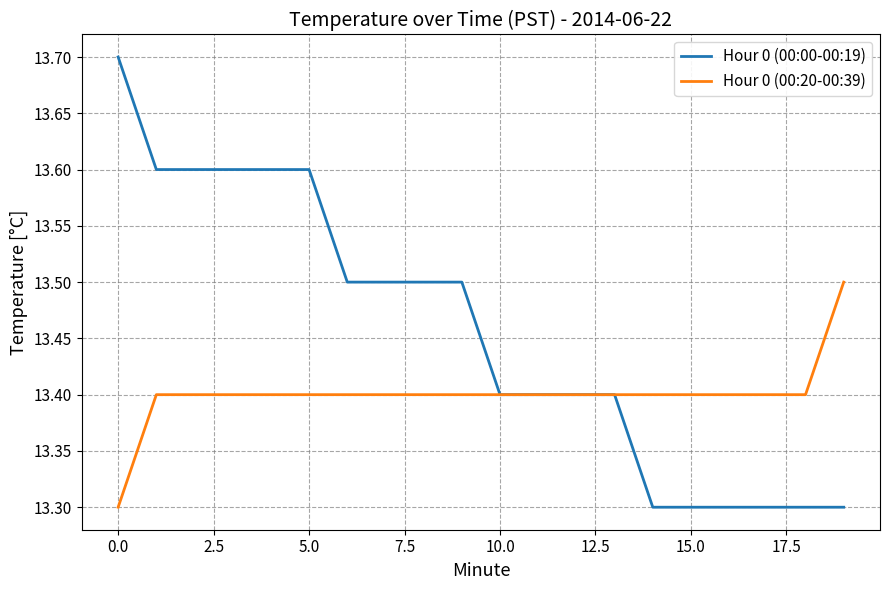

Is this an area chart (filled region under the line)?

No